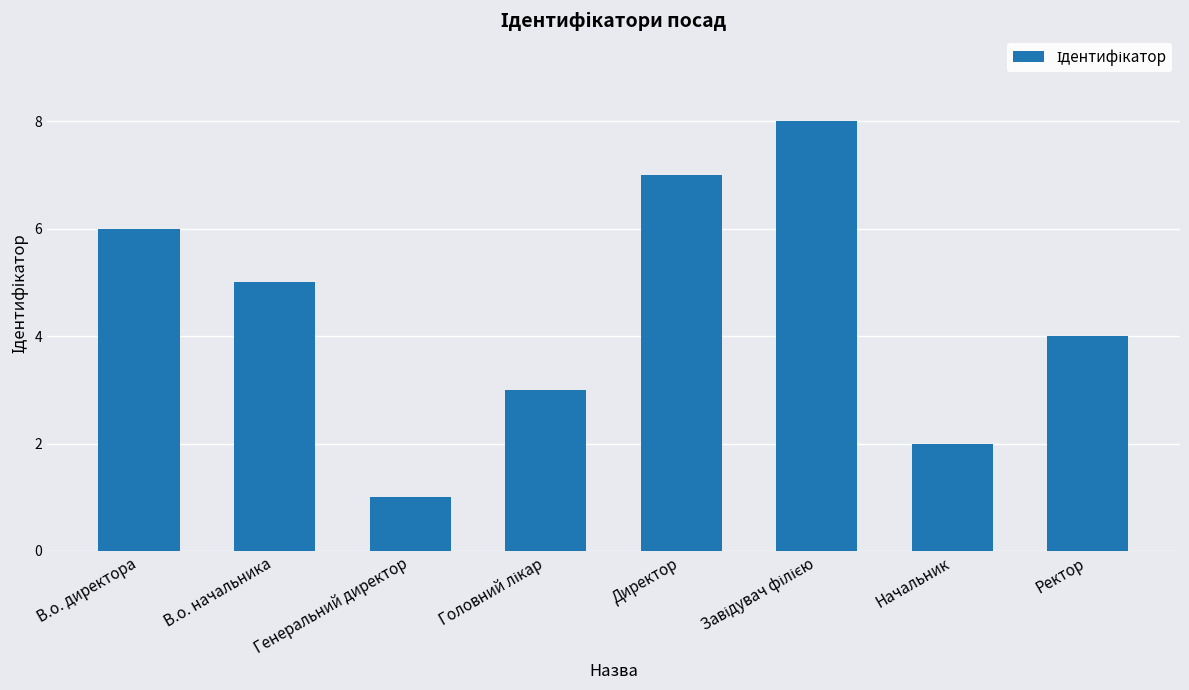

What is the label of the 6th bar from the right?

Генеральний директор